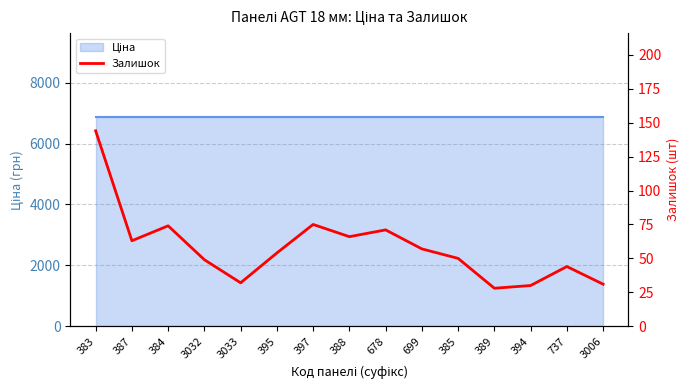

How many points are higher than both their immediate neighbors (excluding endpoints)?

4